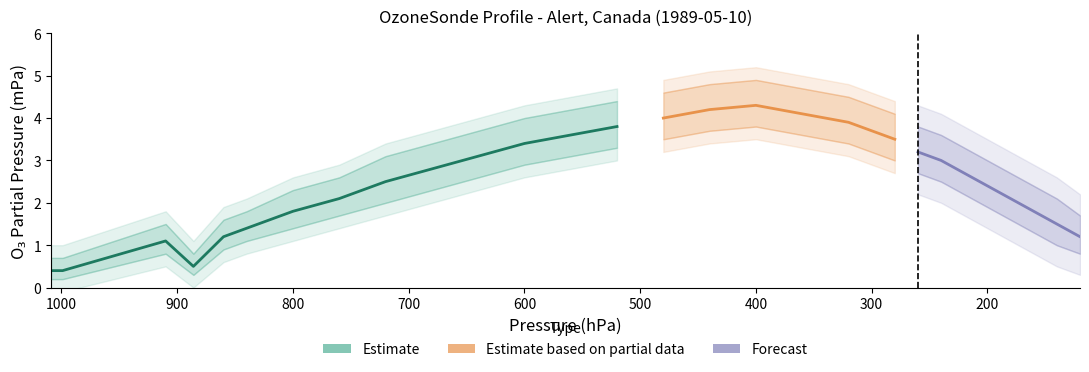

Is the value of O3PartialPressure at 16 greater than the value of lower_bound at 1?

Yes